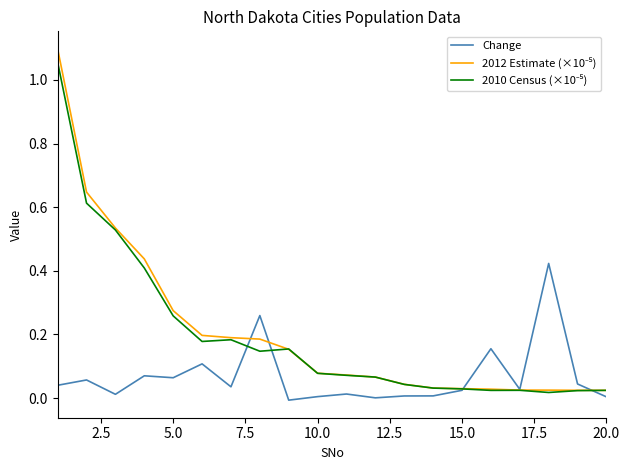

Is it true that Change equals 0.0 at 20.0?

True